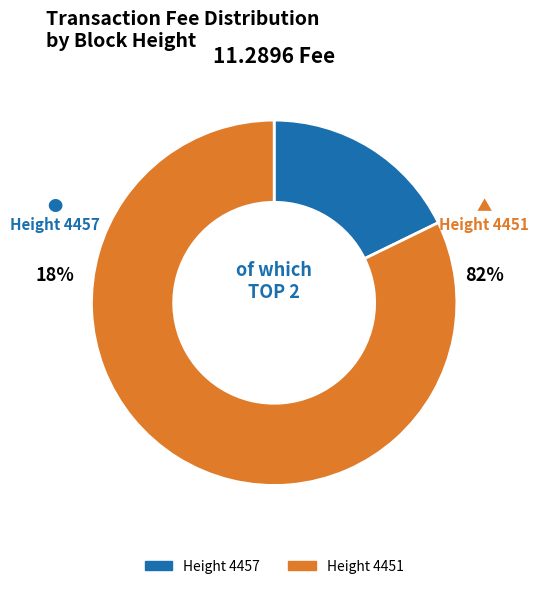

Which slice is the smallest?

4457